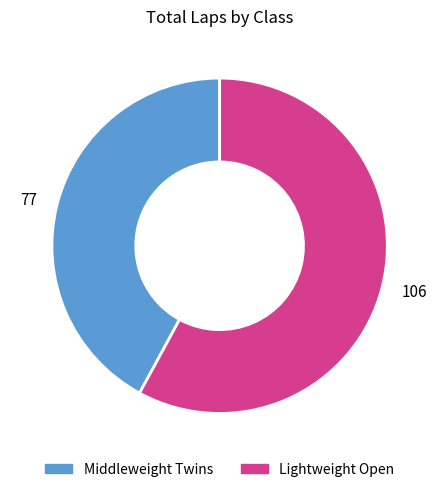

The 106 slice represents 58% of the pie. True or false?

True